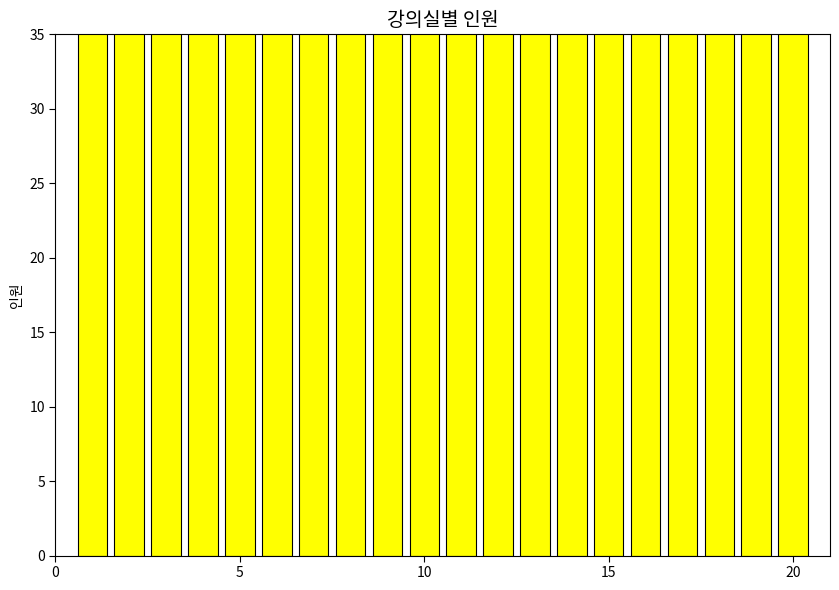

How many bars are there in total?

20